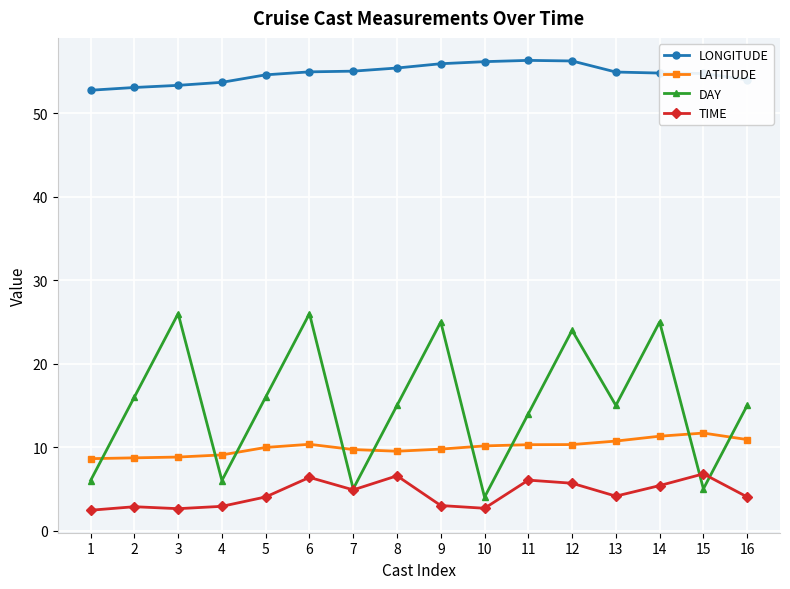

What is the value of the TIME point at the 7th from the left?

4.9